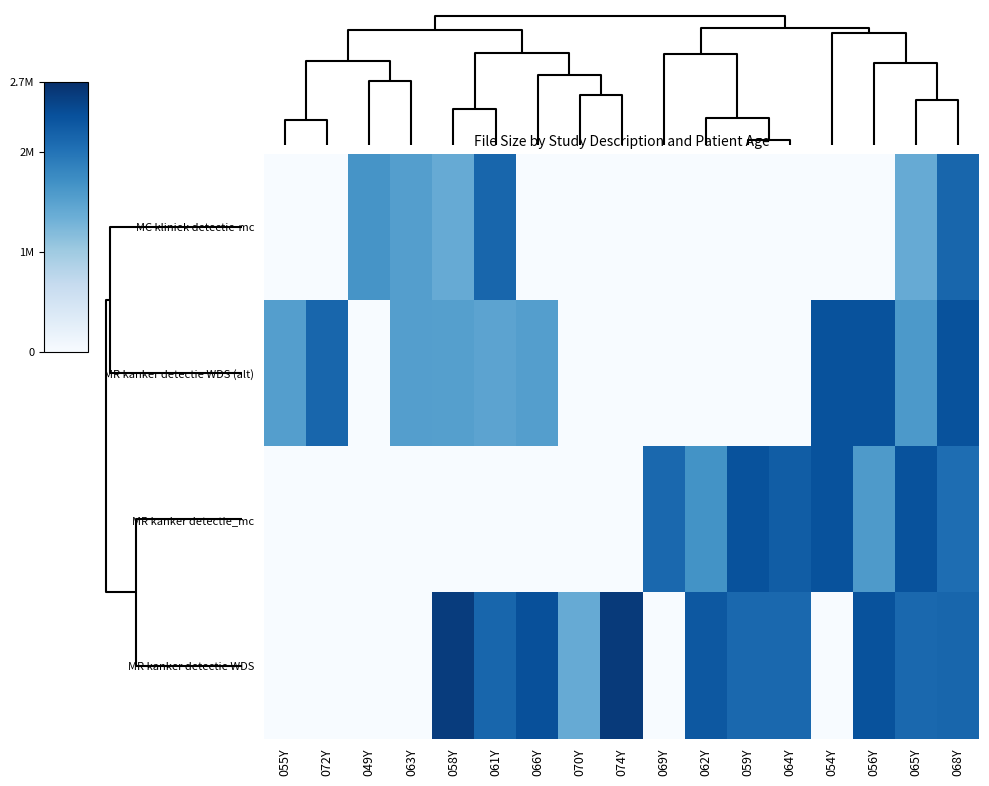

Rank the series by their maximum value, from highest to lowest.

MR kanker detectie WDS, MR kanker detectie WDS (alt), MR kanker detectie_mc, MC kliniek detectie-mc